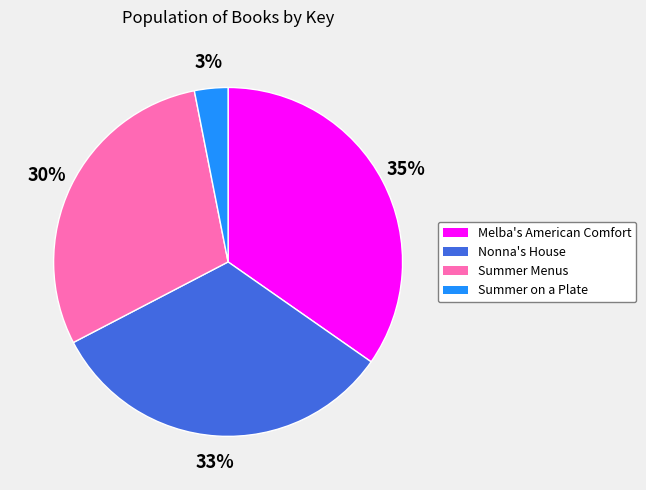

To the nearest percent, what is the average slice percentage?

25%